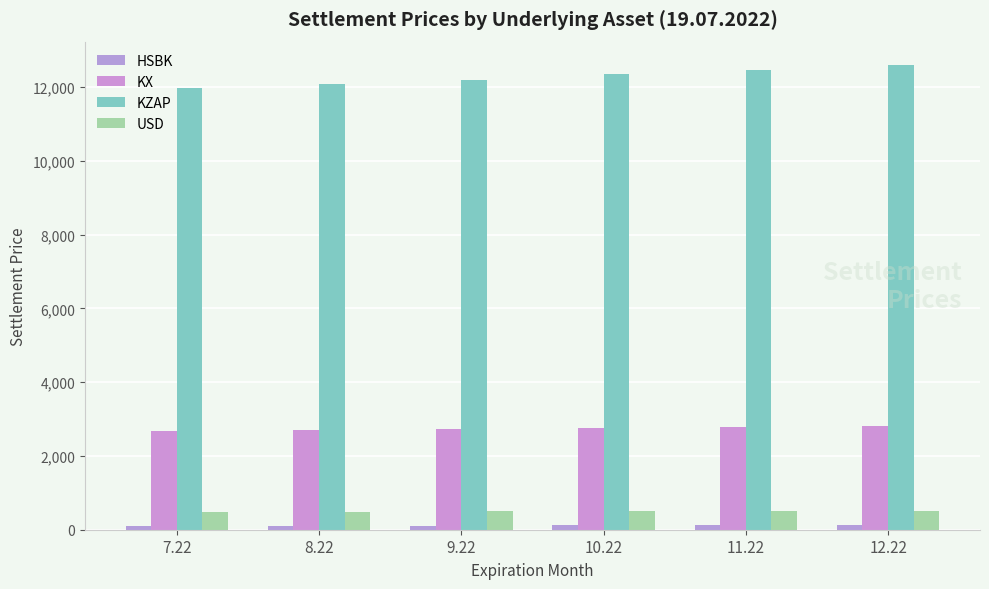

What is the maximum value for HSBK?

117.5